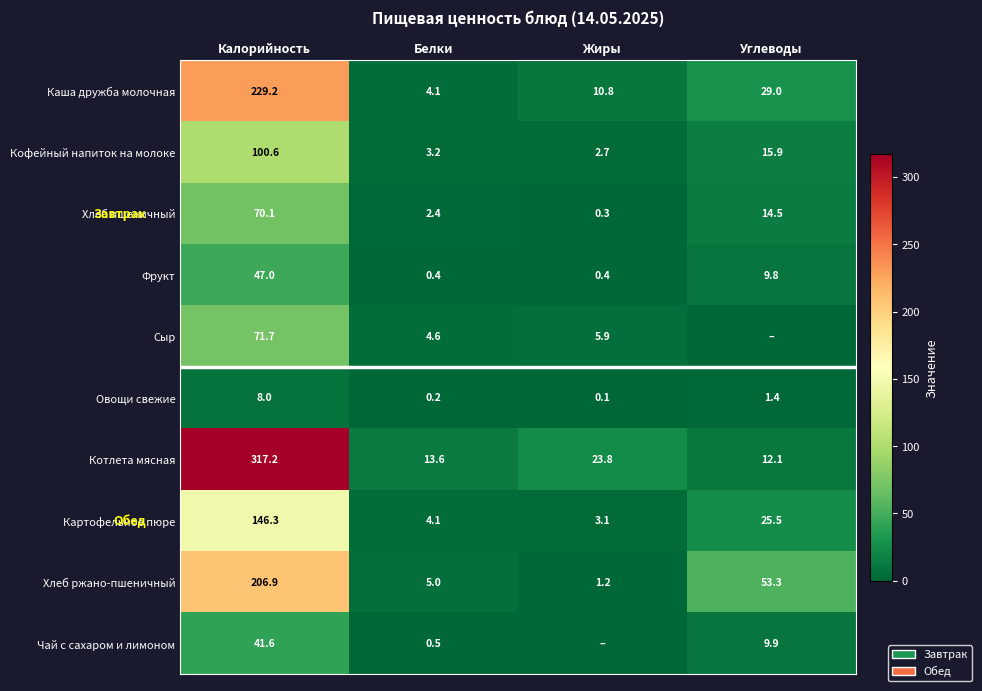

What is the sum of all Котлета мясная values?

366.7